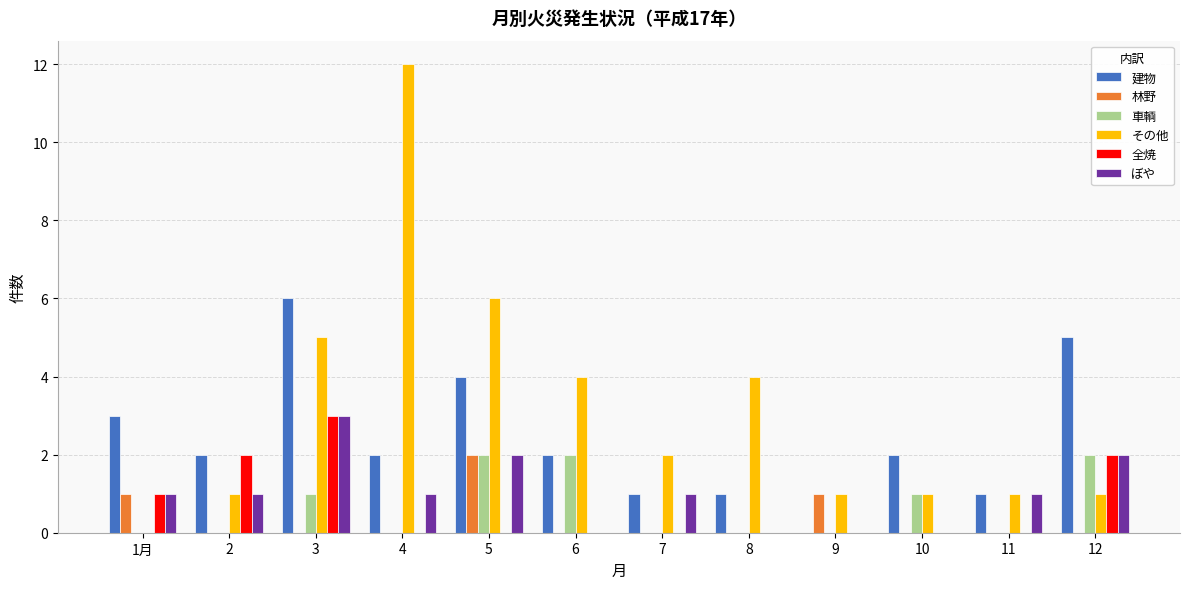

How many data points does each series have?

12